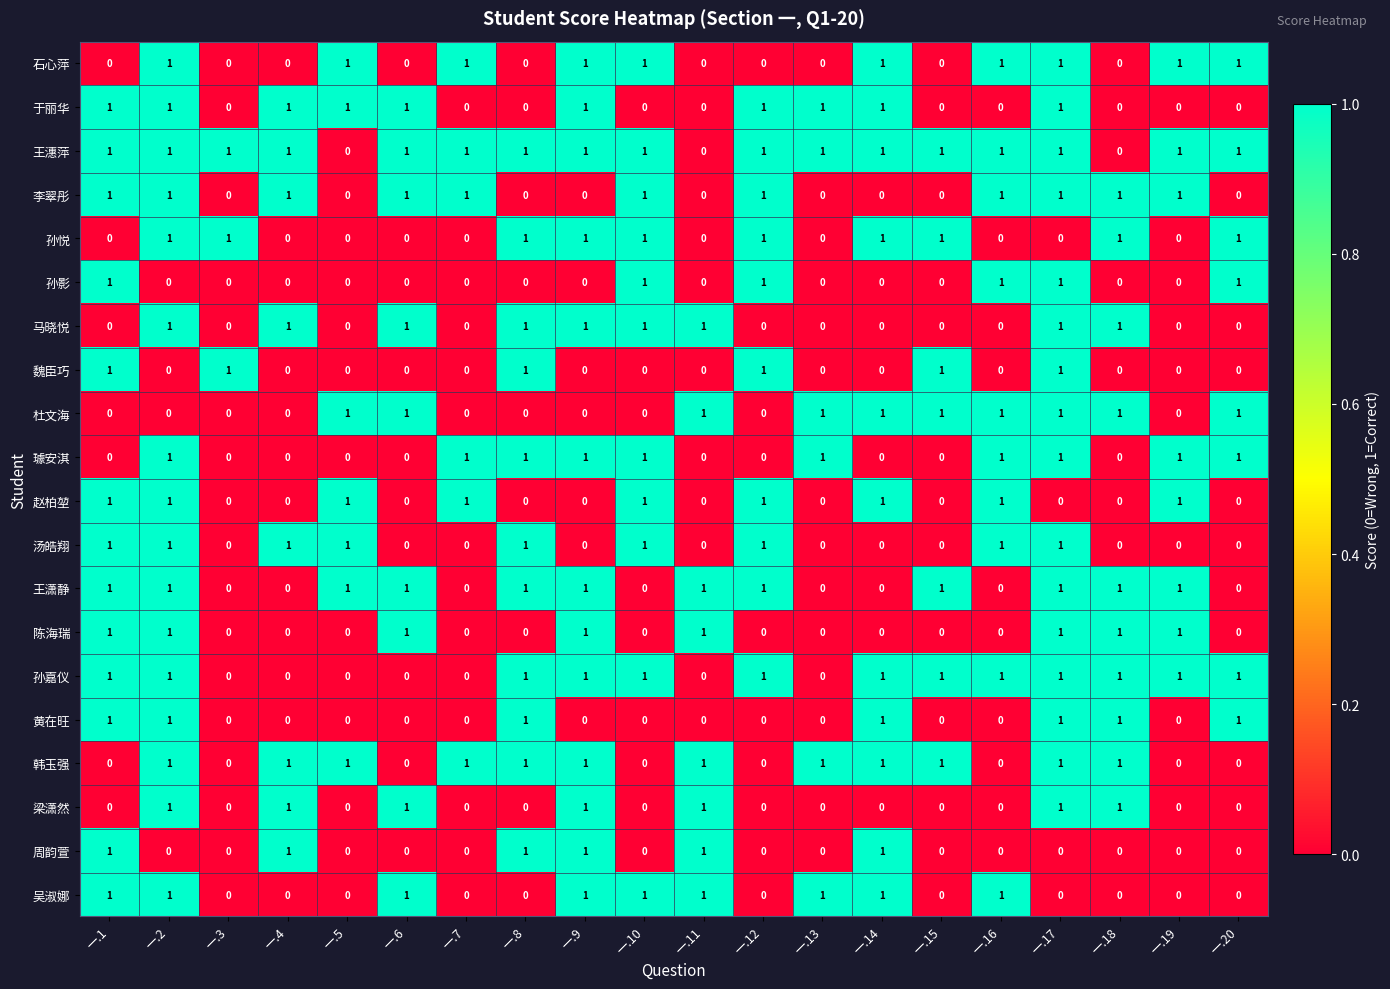

Is it true that 孙嘉仪 equals 1 at 一.16?

True